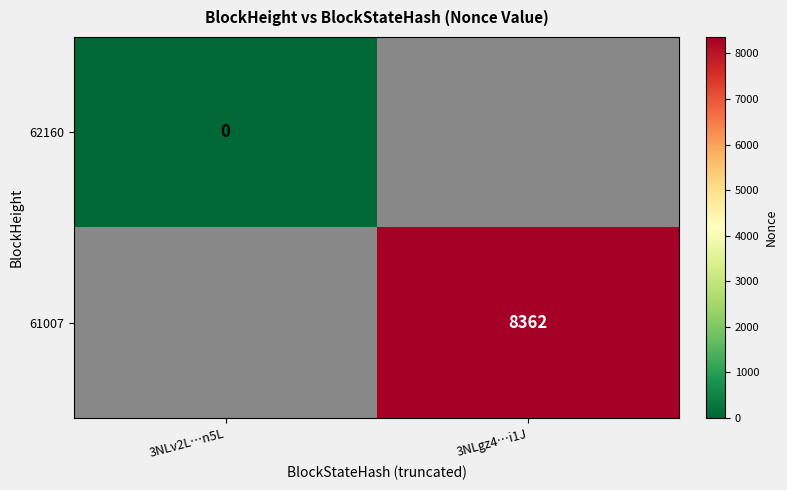

The 61007 series shows 8362 at 3NLgz4…i1J. True or false?

True